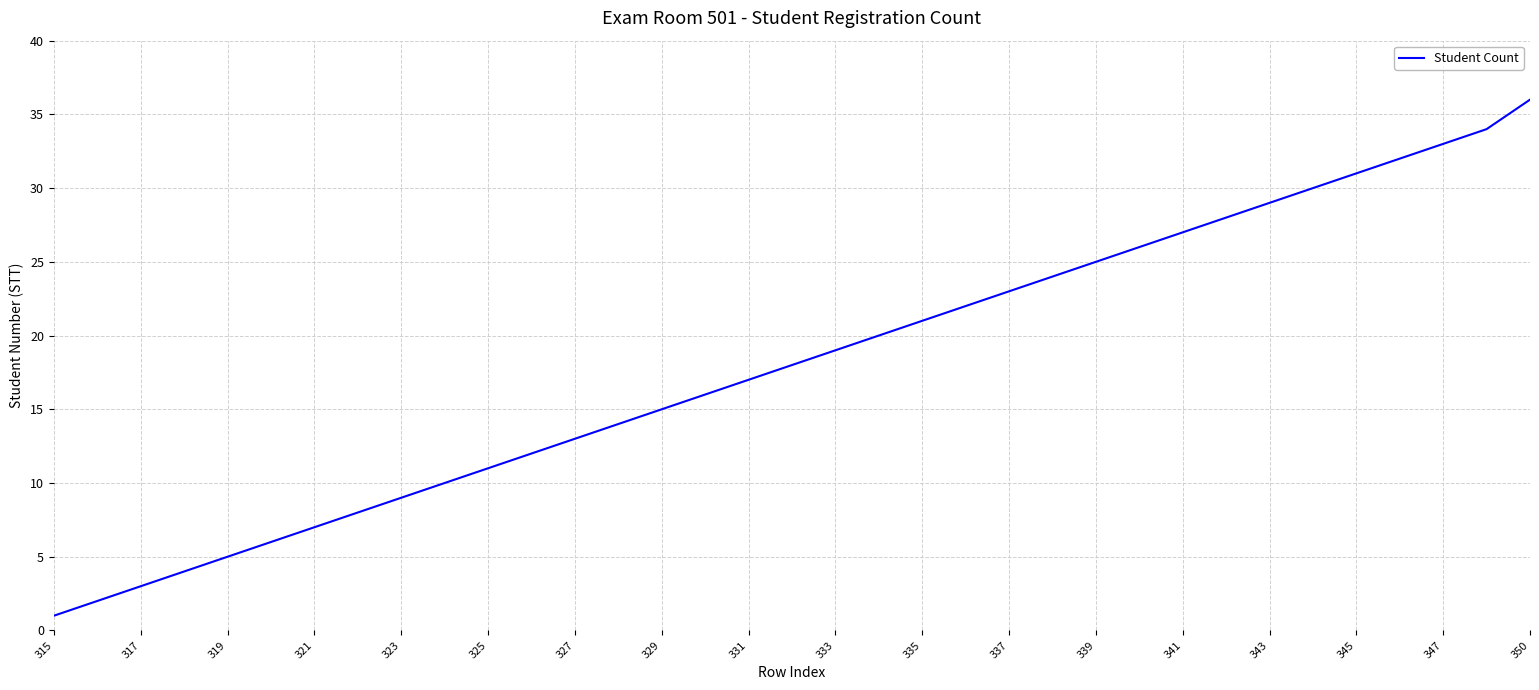

How many lines are shown in the chart?

1